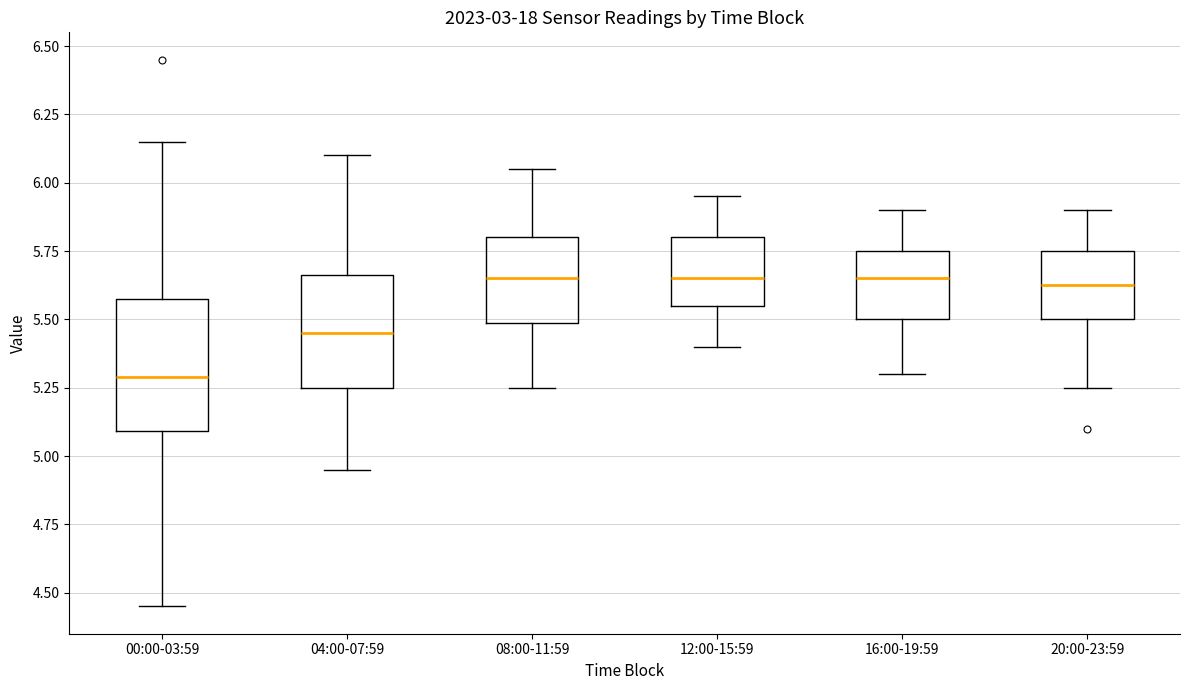

Reading left to right, transcribe this box plot: for each box, give where its median line is, the range the box spans, and where its two whiskers end, as read against the y-axis. The values are not printed on the chart, so give them approximately, as read against the axis.

00:00-03:59: median 5.30, box 5.10 to 5.60, whiskers 4.45 to 6.15
04:00-07:59: median 5.45, box 5.25 to 5.65, whiskers 4.95 to 6.10
08:00-11:59: median 5.65, box 5.50 to 5.80, whiskers 5.25 to 6.05
12:00-15:59: median 5.65, box 5.55 to 5.80, whiskers 5.40 to 5.95
16:00-19:59: median 5.65, box 5.50 to 5.75, whiskers 5.30 to 5.90
20:00-23:59: median 5.65, box 5.50 to 5.75, whiskers 5.25 to 5.90